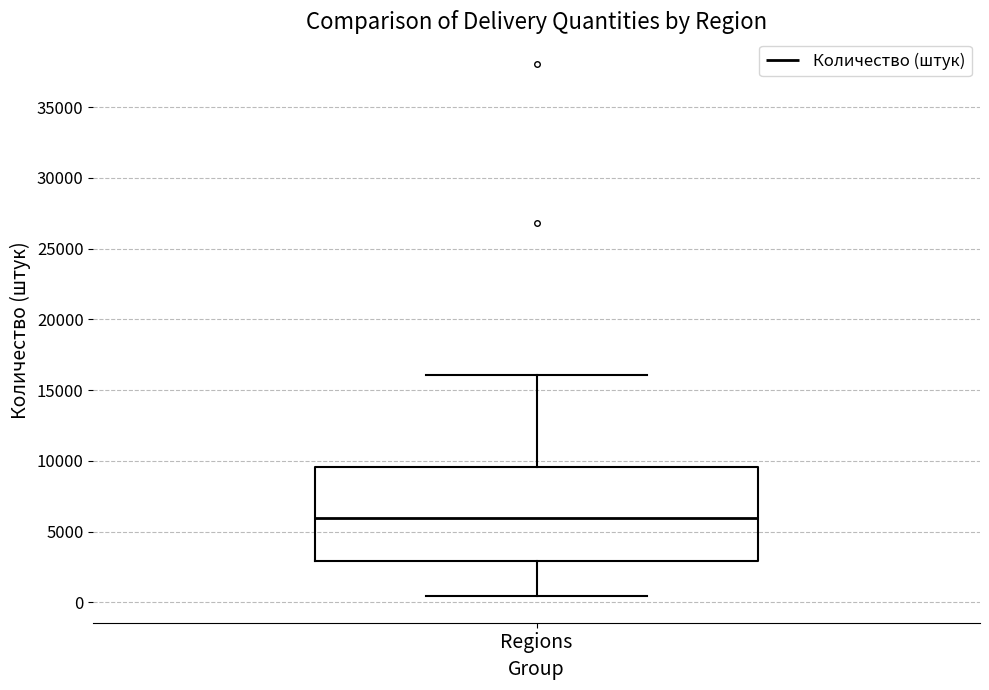

Transcribe this box plot: give where the median line is, the range the box spans, and where the two whiskers end, as read against the y-axis. The values are not printed on the chart, so give them approximately, as read against the axis.

median 6000, box 3000 to 9500, whiskers 500 to 16000